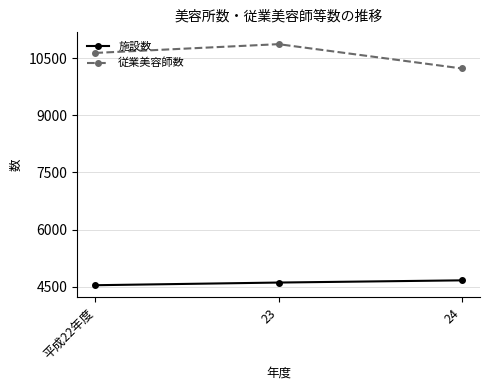

What is the difference between the highest and lowest values at 24?

5562